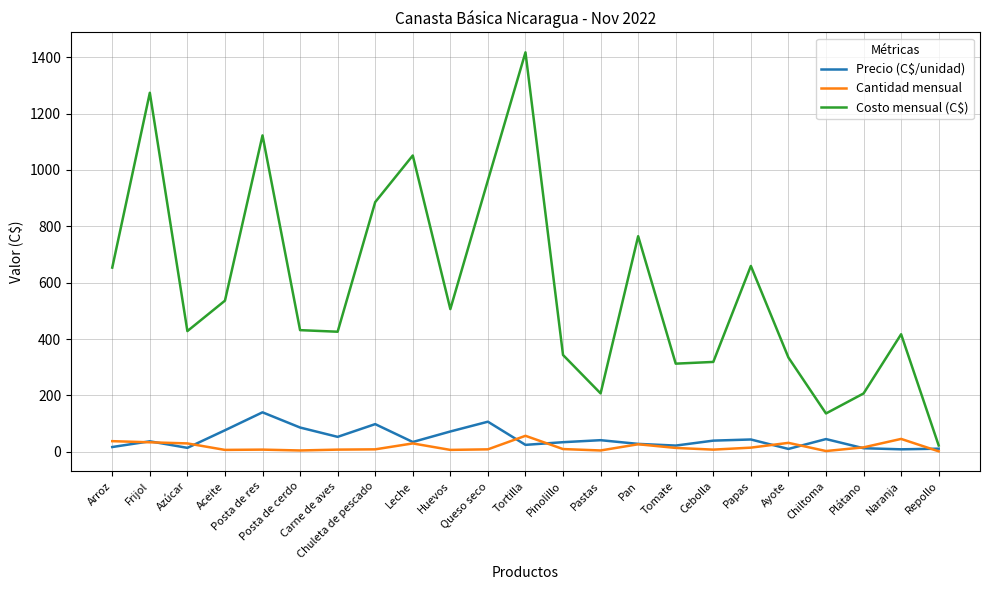

What is the greatest value displayed?

1417.0